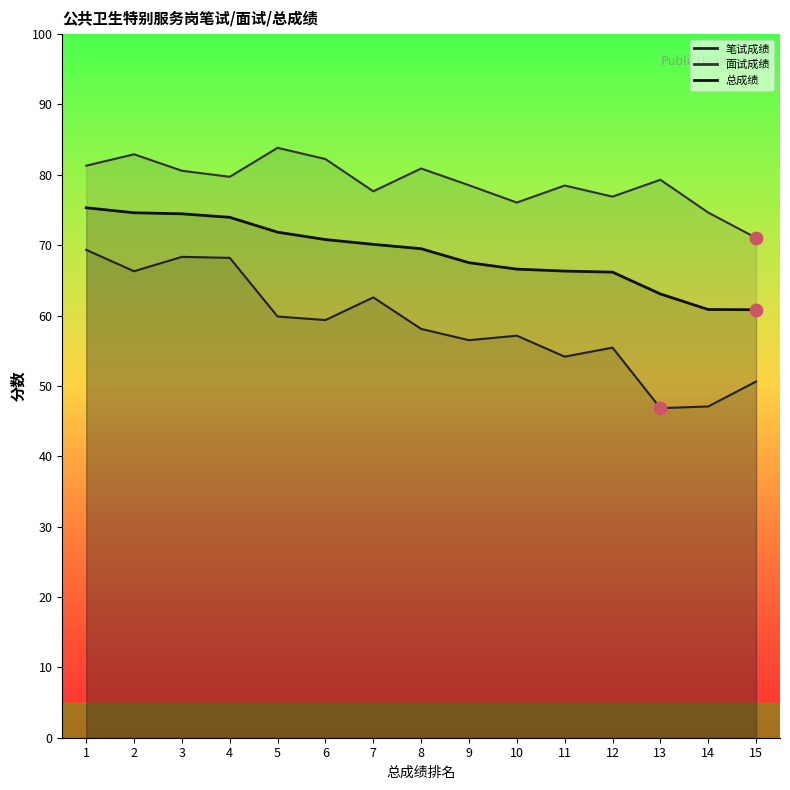

Is the value of 面试成绩 at 5 greater than the value of 总成绩 at 8?

Yes